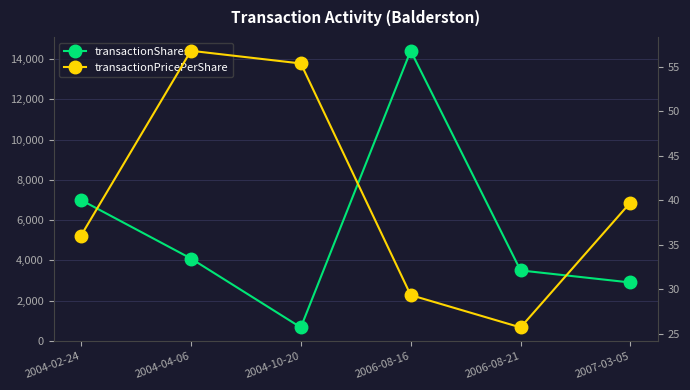

What is the greatest value displayed?

14420.0